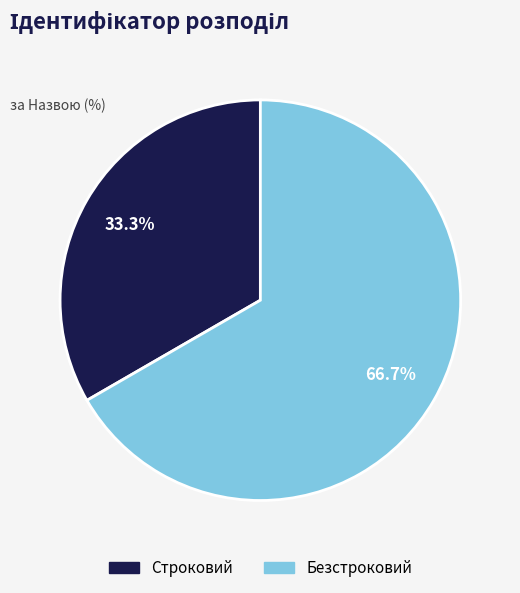

To the nearest percent, what is the combined percentage of Строковий and Безстроковий?

100%